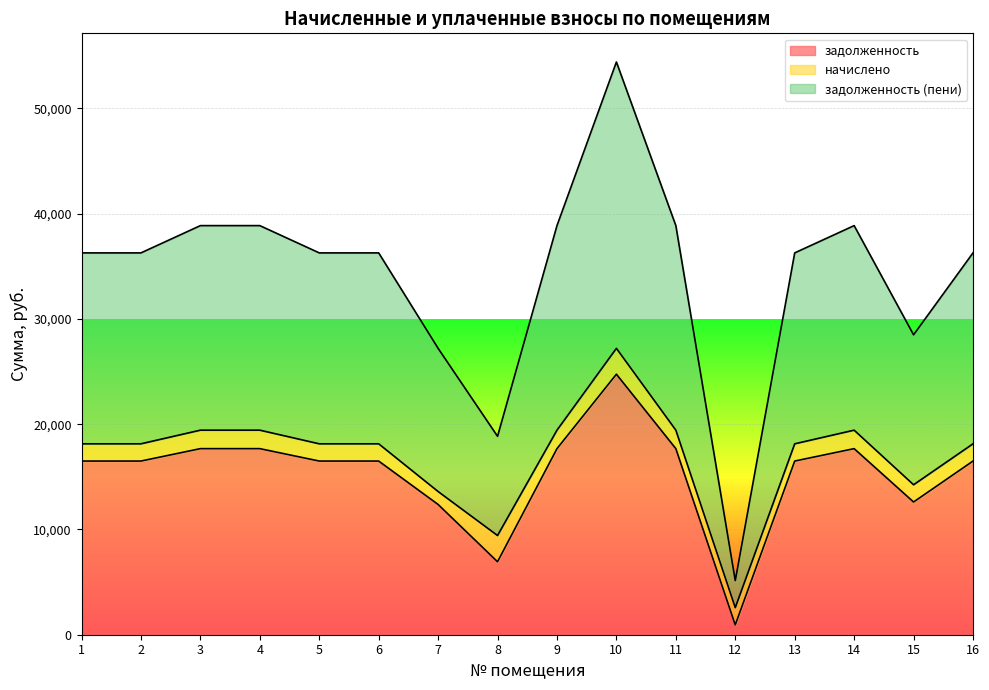

Which category has the highest value in the задолженность (пени) series?

10